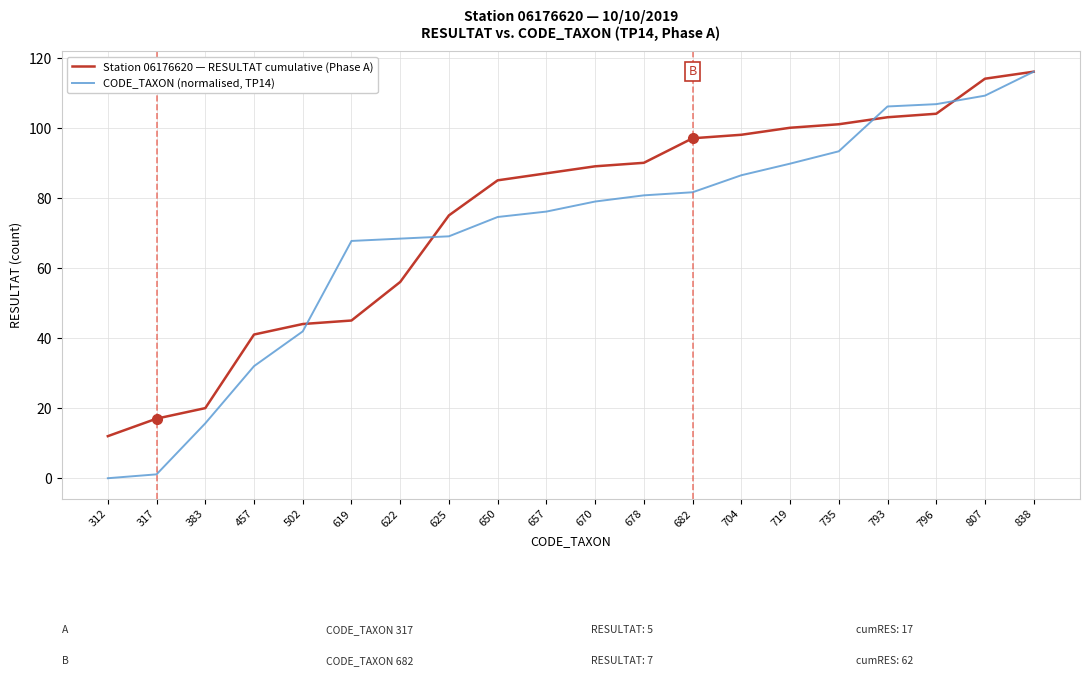

True or false: Station 06176620 — RESULTAT cumulative (Phase A) has a value of 134.1 at 719.

False